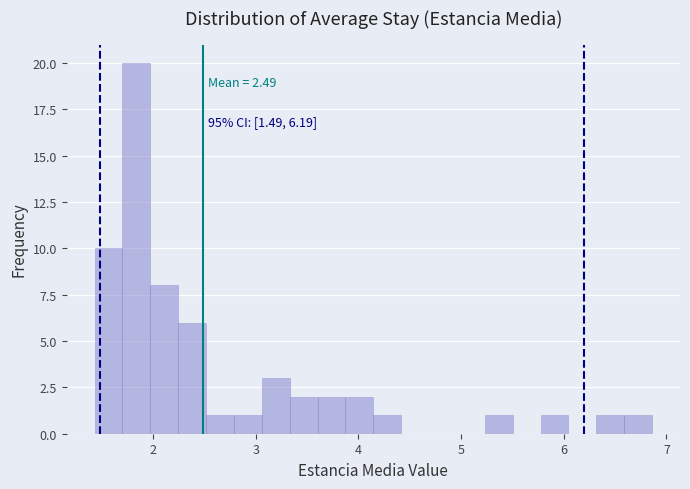

Read against the x-axis, roughly where is the centre of the tallest bar?

1.8